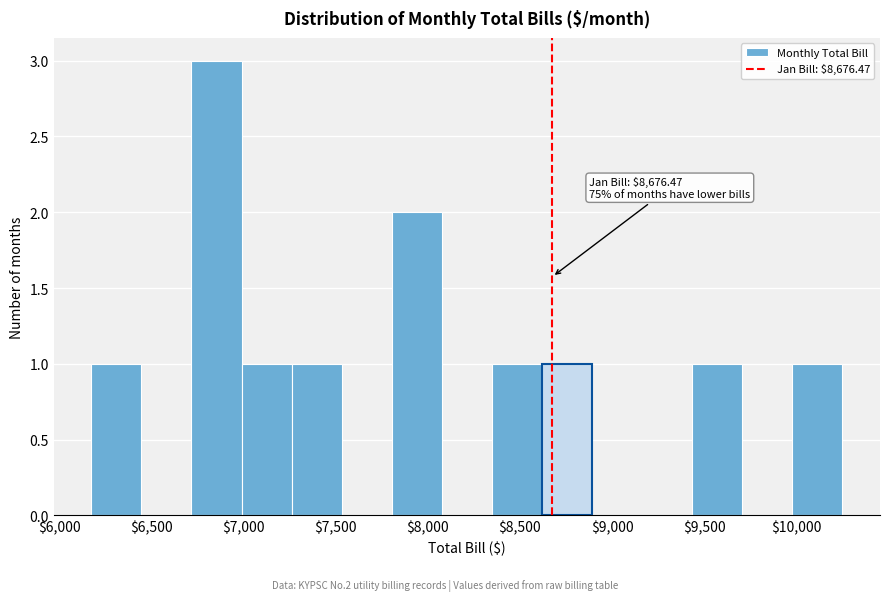

Which range on the x-axis has the tallest bar?

6700 to 7000